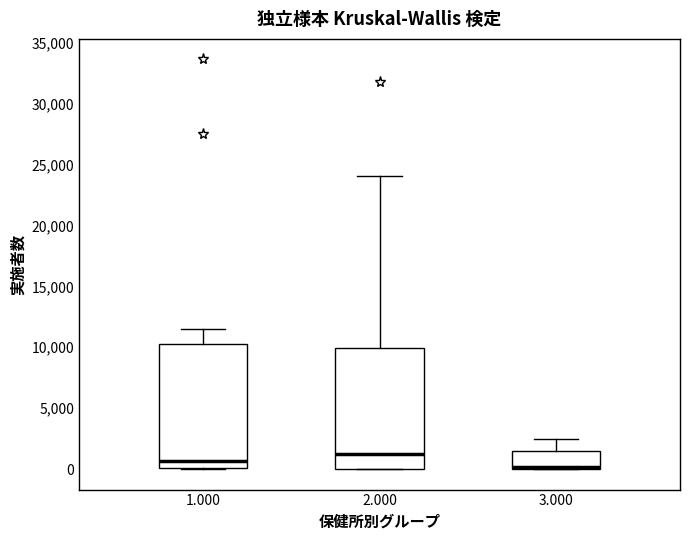

Which box's median line is the lowest?

3.000